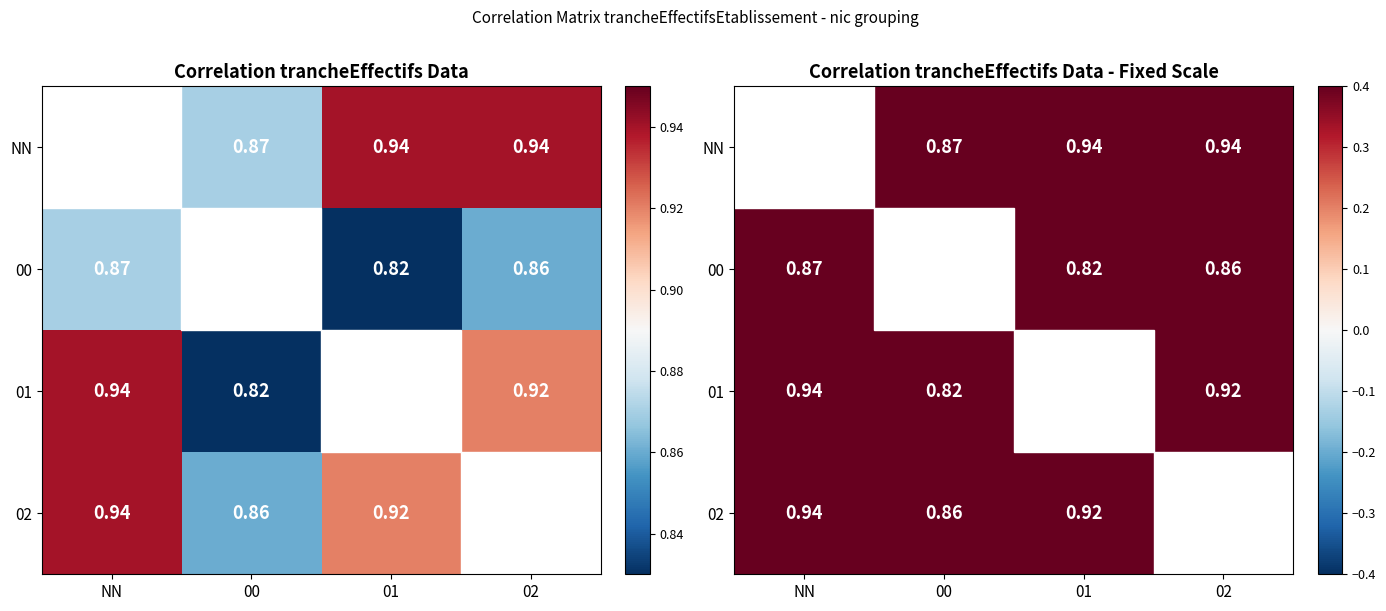

Between NN and 02, which is larger?

NN